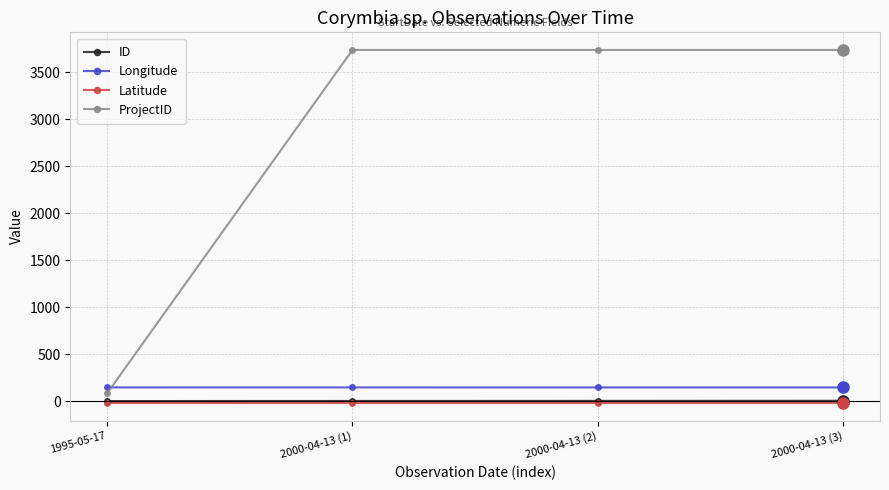

True or false: Latitude and Longitude intersect in this chart.

False